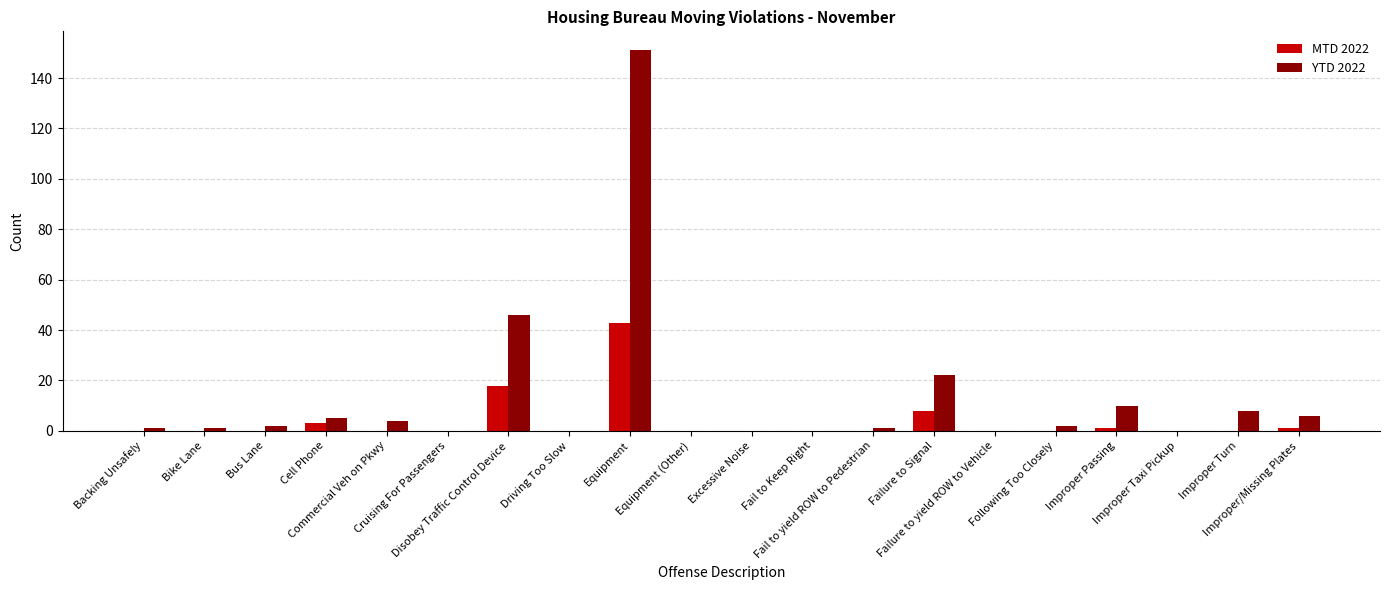

Which series has the largest total across all categories?

YTD 2022